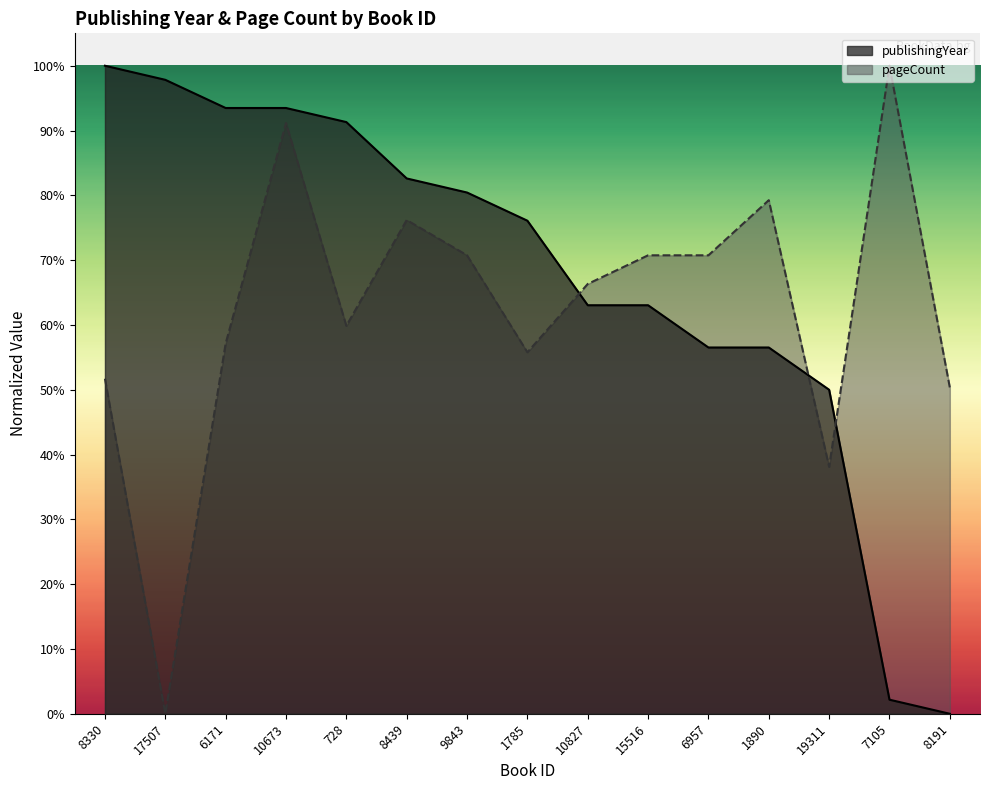

Reading left to right, extract all data points from this chart.

publishingYear: 8330=1.0	17507=1.0	6171=0.9	10673=0.9	728=0.9	8439=0.8	9843=0.8	1785=0.8	10827=0.6	15516=0.6	6957=0.6	1890=0.6	19311=0.5	7105=0.0	8191=0.0
pageCount: 8330=0.5	17507=0.0	6171=0.6	10673=0.9	728=0.6	8439=0.8	9843=0.7	1785=0.6	10827=0.7	15516=0.7	6957=0.7	1890=0.8	19311=0.4	7105=1.0	8191=0.5